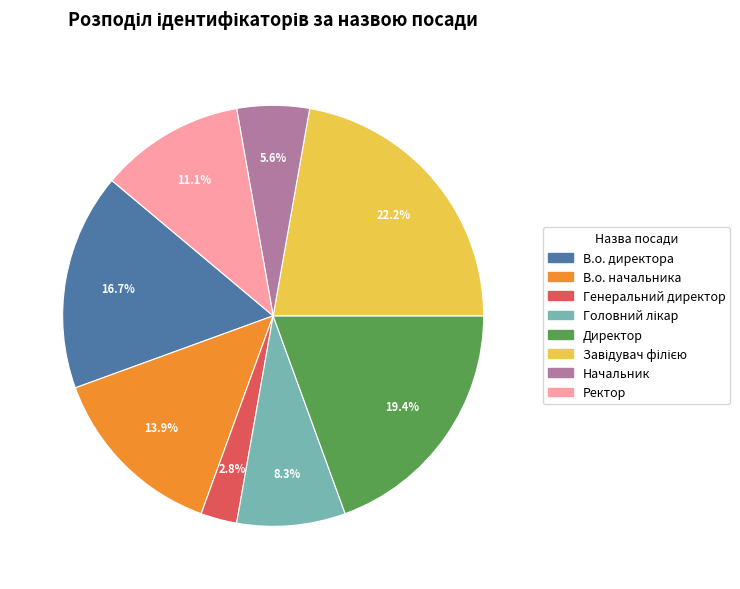

How many segments does this pie chart have?

8